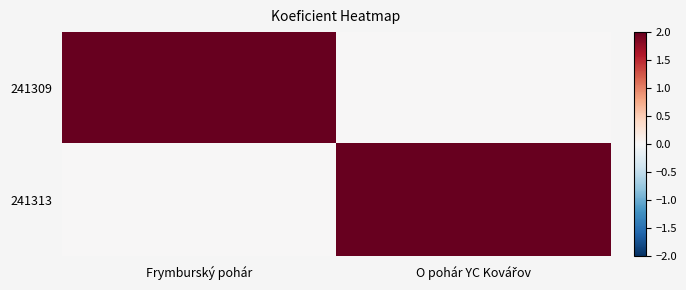

Reading right to left, transcribe all the data shown in this chart.

241309: O pohár YC Kovářov=0	Frymburský pohár=2
241313: O pohár YC Kovářov=2	Frymburský pohár=0